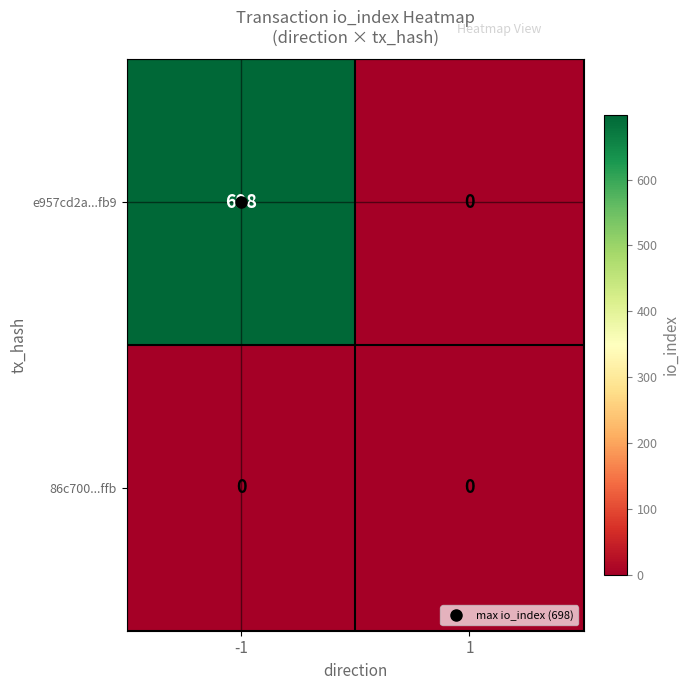

Is it true that e957cd2a...fb9 equals -370 at 1?

False